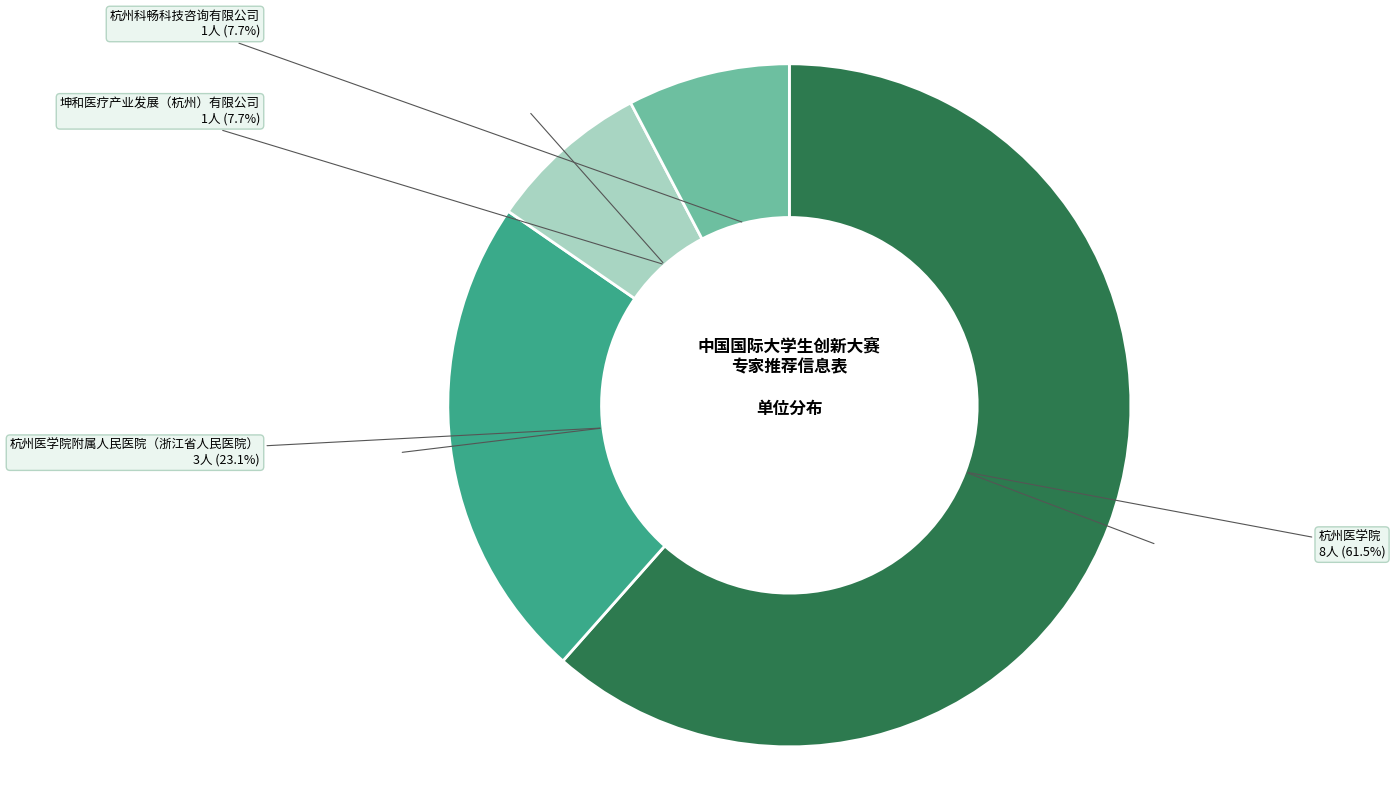

Does 杭州医学院 represent more than half of the total?

Yes